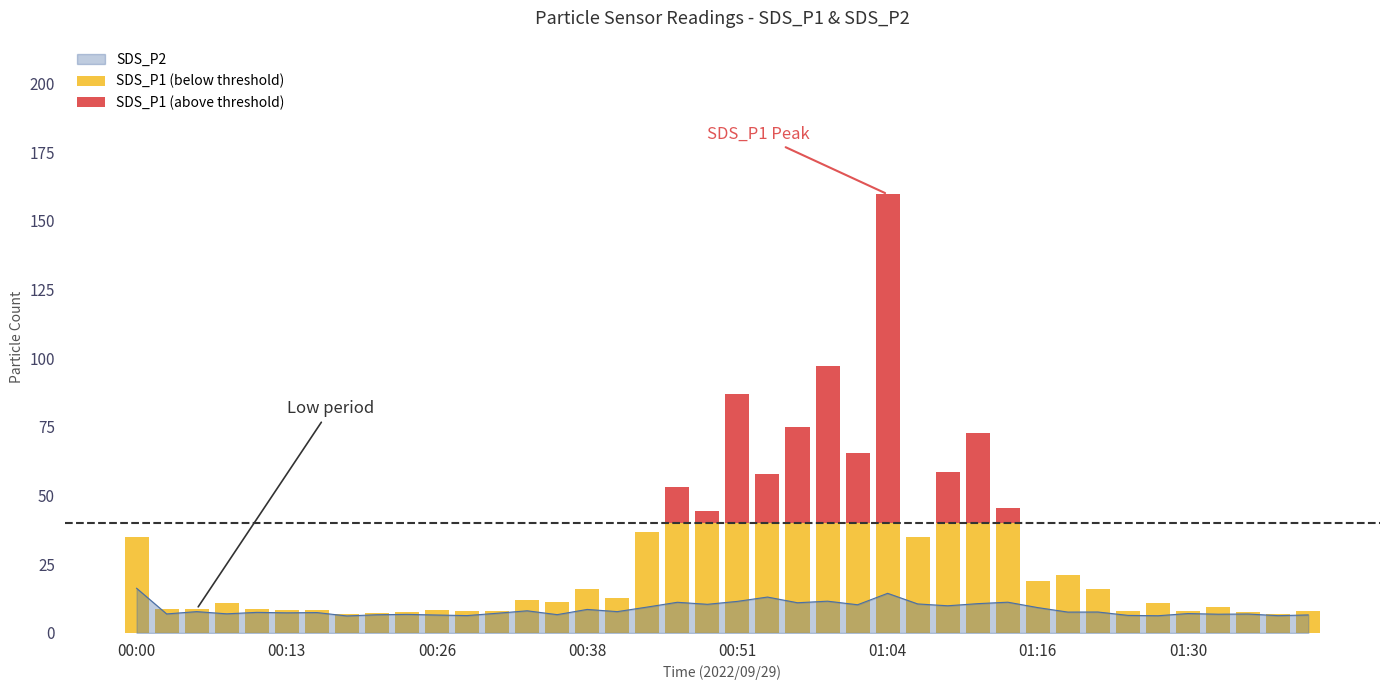

Where is SDS_P1 (below threshold) nearest to the value 23?

31